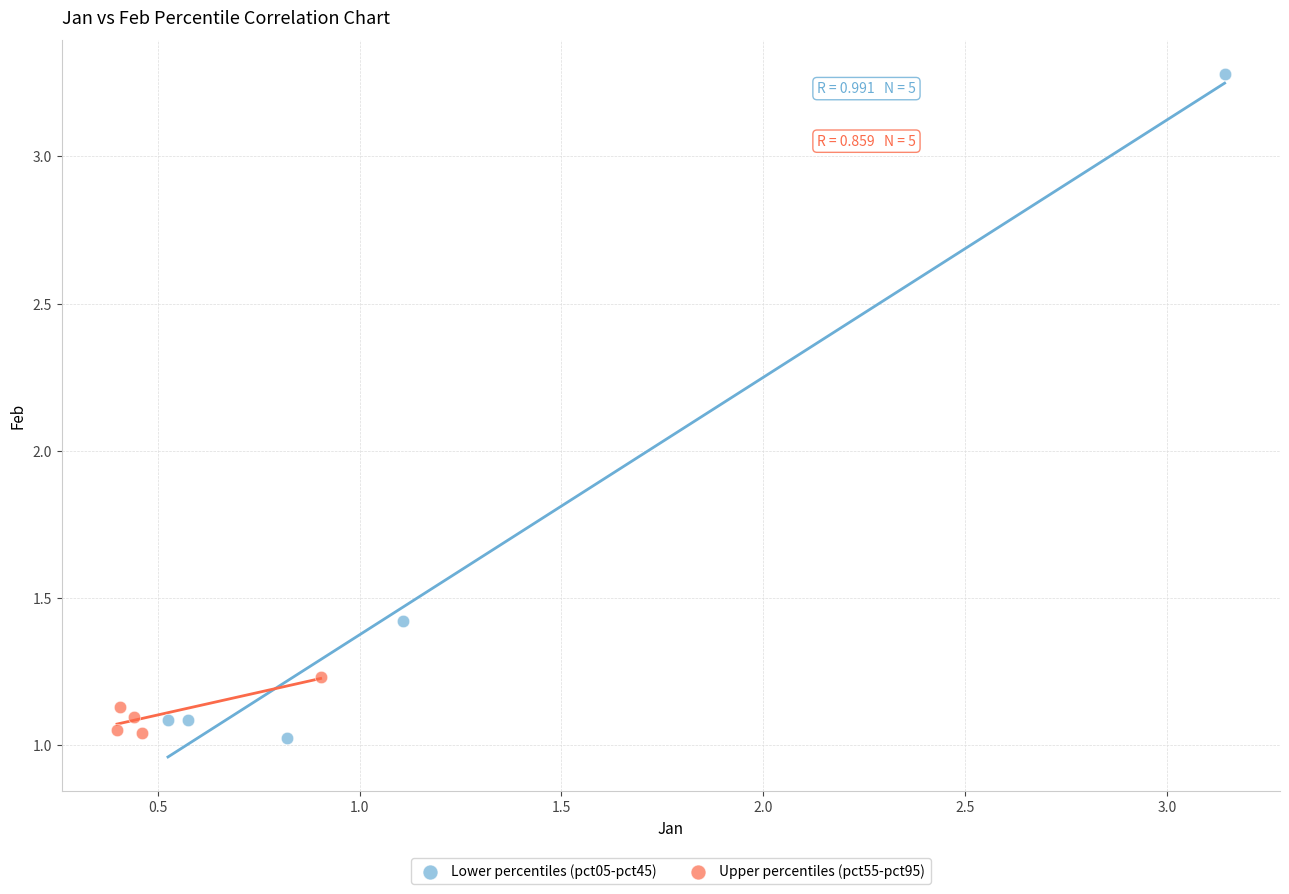

Which series has the widest spread of Y values?

Lower percentiles (pct05-pct45)